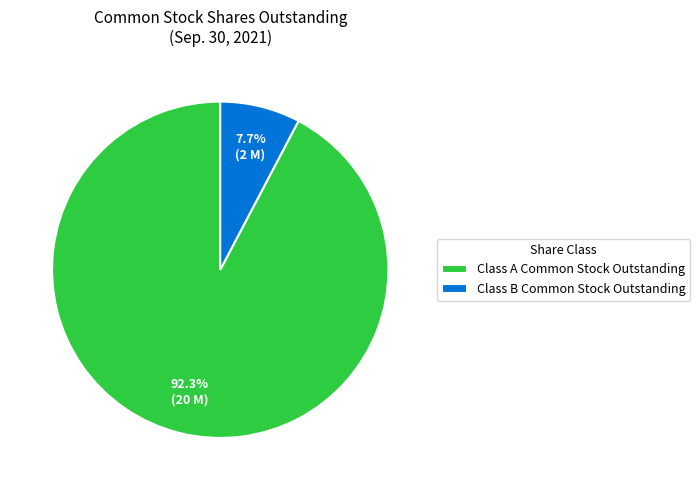

Which slice is the largest?

Class A Common Stock Outstanding